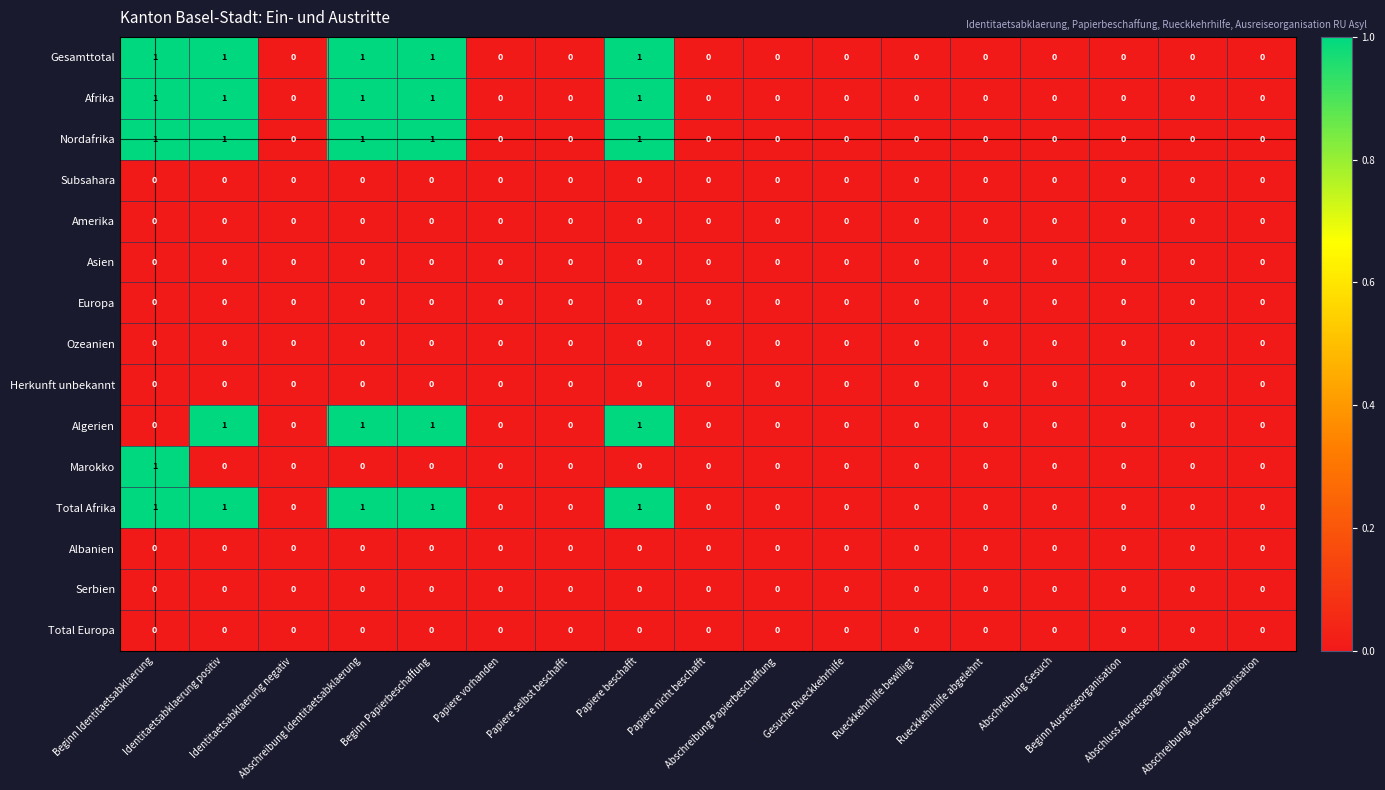

How many Gesamttotal values are between 0 and 1?

17